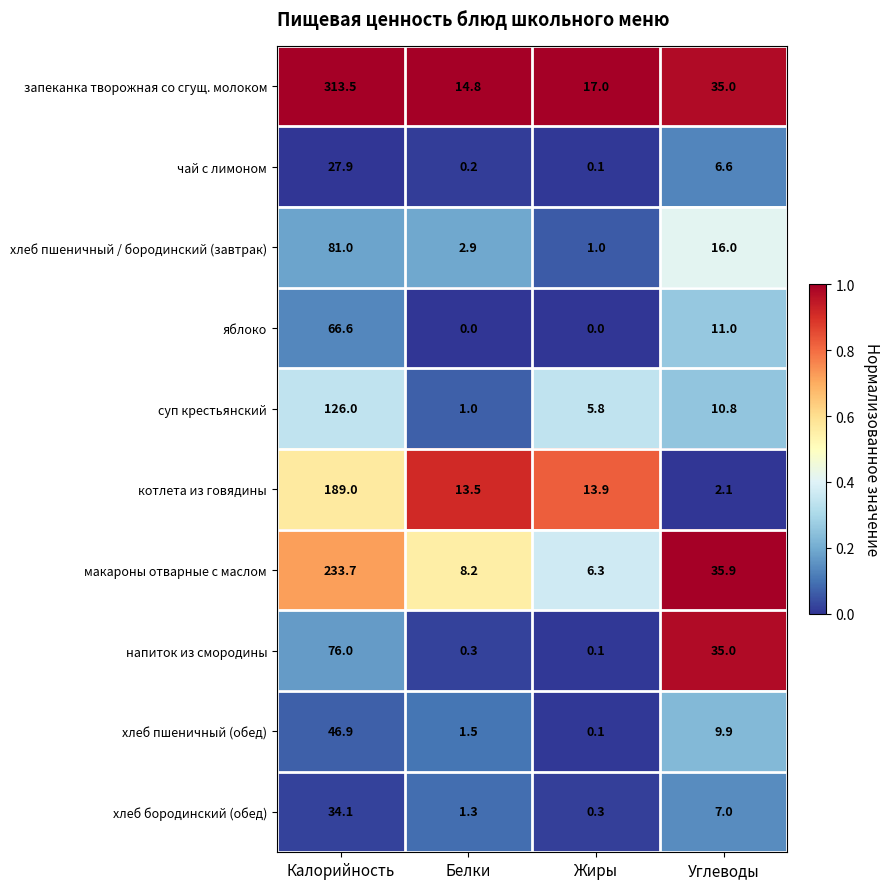

Count the number of data series in this chart.

10